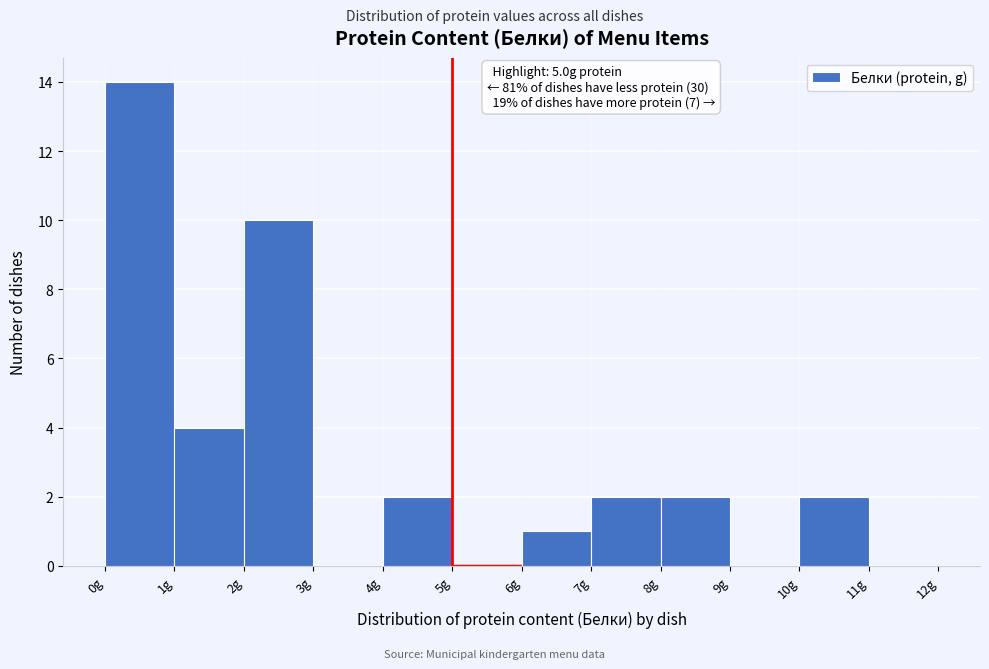

Which range on the x-axis has the tallest bar?

0 to 1